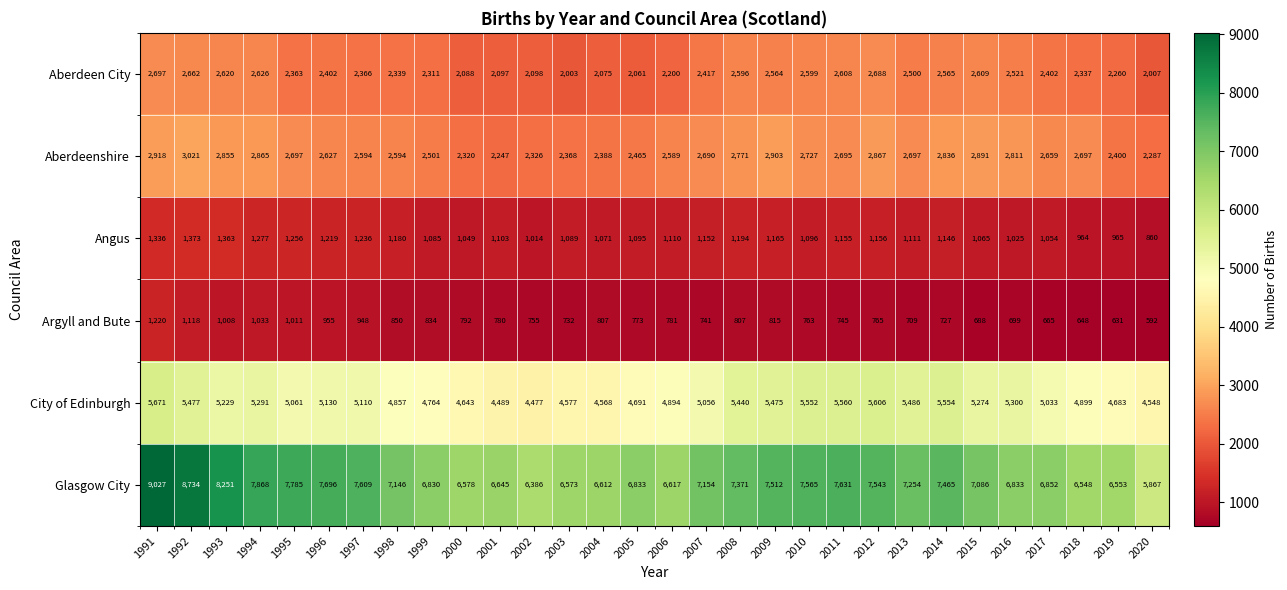

List the series in order of their peak value, highest first.

Glasgow City, City of Edinburgh, Aberdeenshire, Aberdeen City, Angus, Argyll and Bute